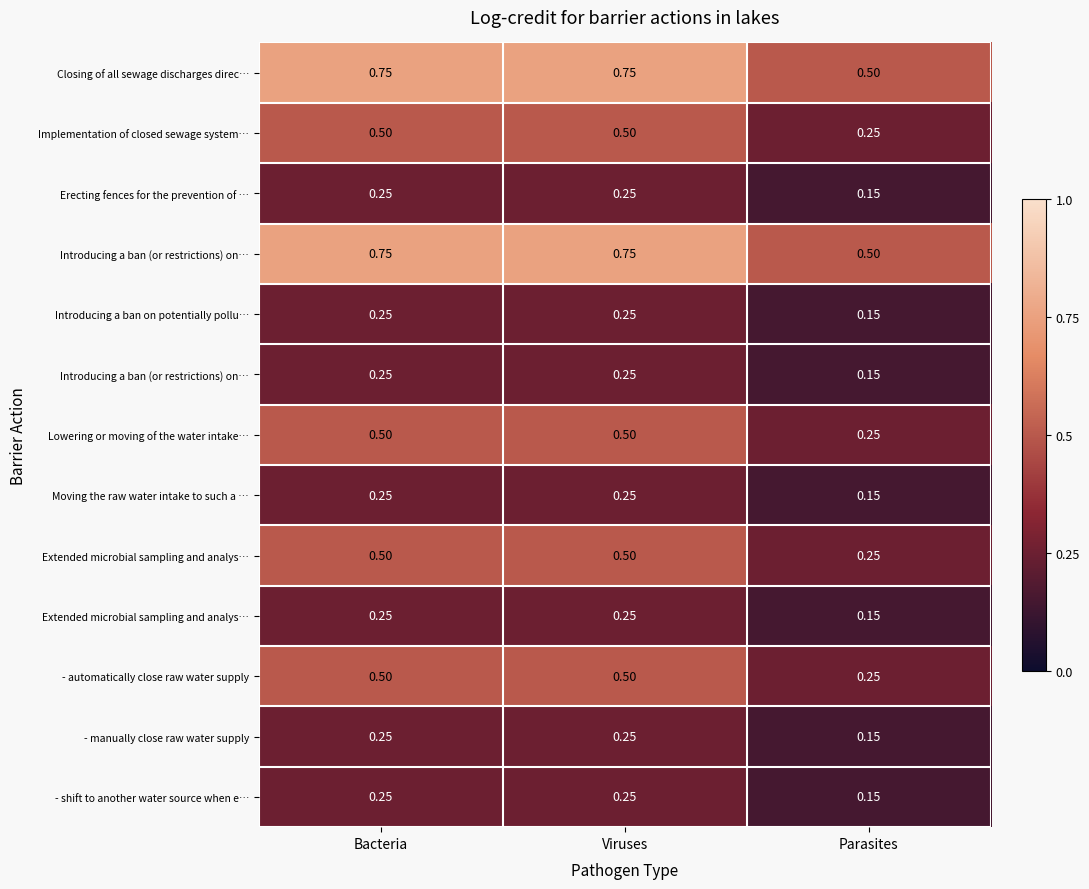

Which label corresponds to the smallest value in the chart?

Parasites